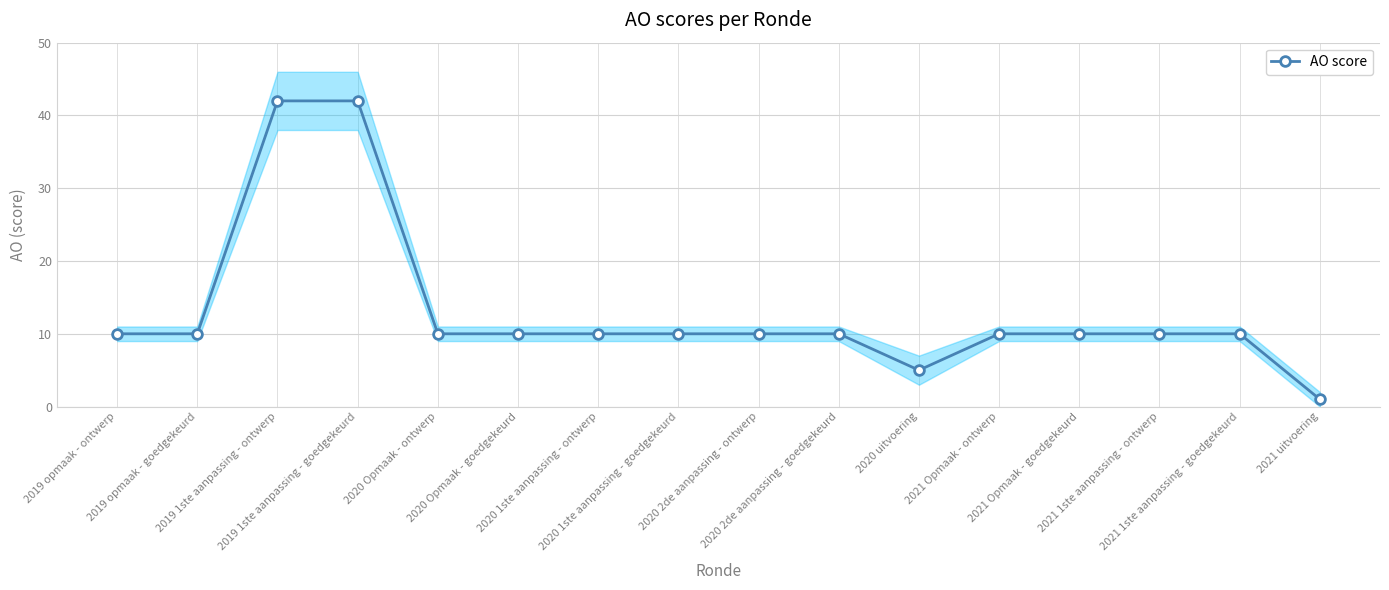

What is the sum of all values?

210